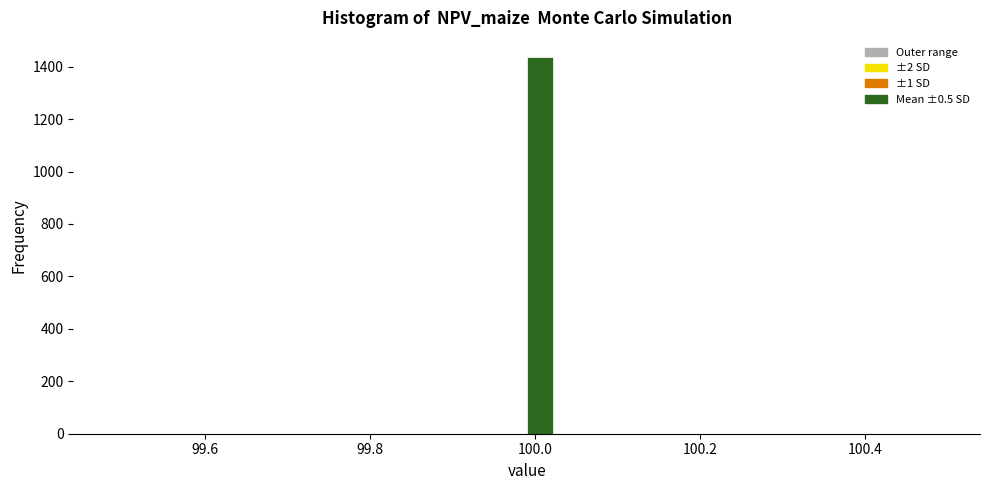

Around what value on the x-axis is the tallest bar? Give the approximate position of its centre, as read against the axis.

100.00